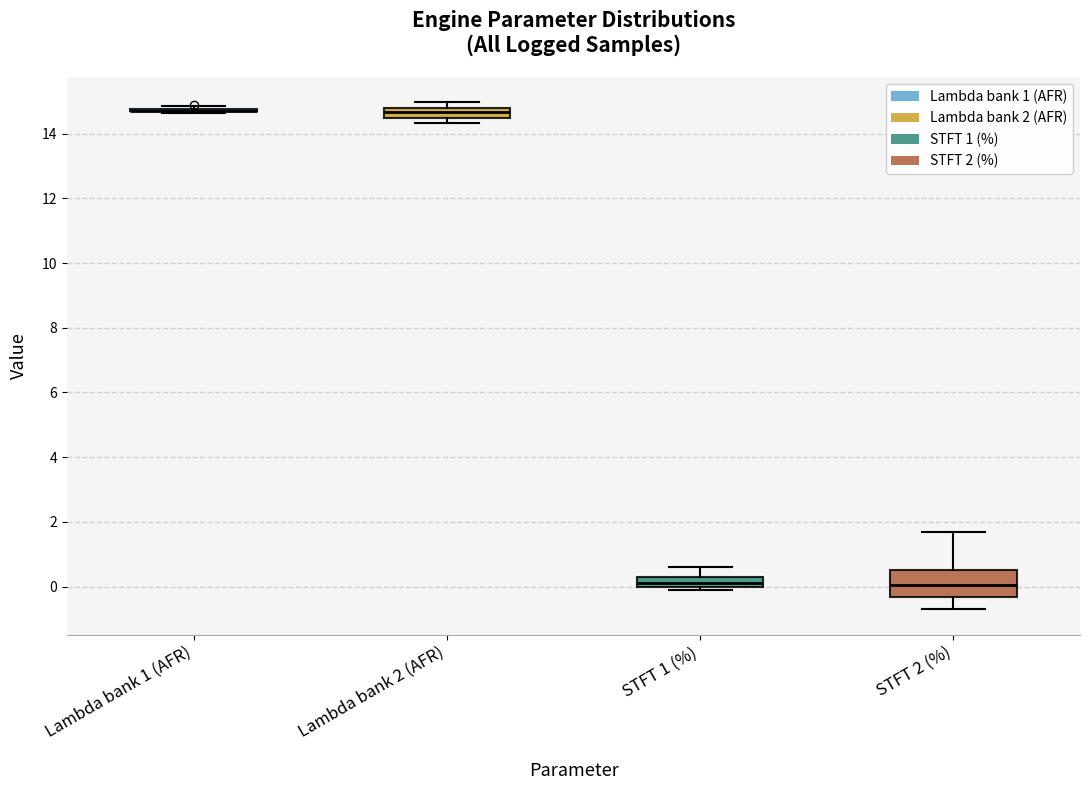

Where does the upper whisker of the box for STFT 1 (%) end on the y-axis? The values are not printed on the chart, so give them approximately, as read against the axis.

0.6